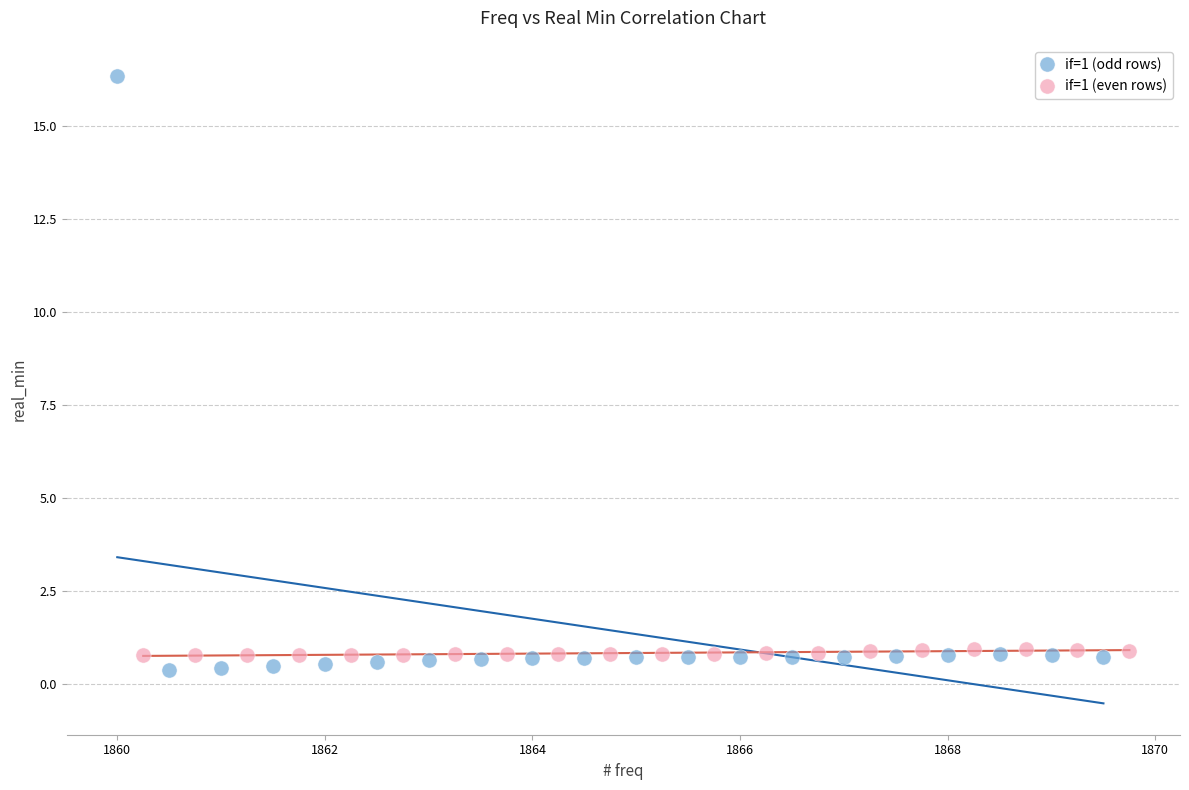

Which series has the largest Y range (max minus min)?

if=1 (odd rows)